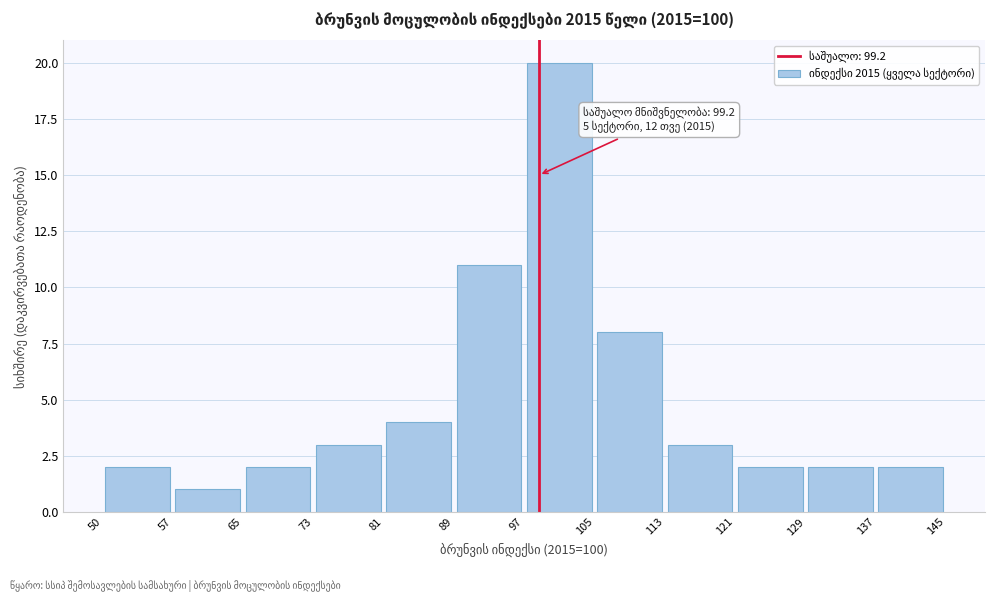

Which range on the x-axis has the tallest bar?

97 to 105